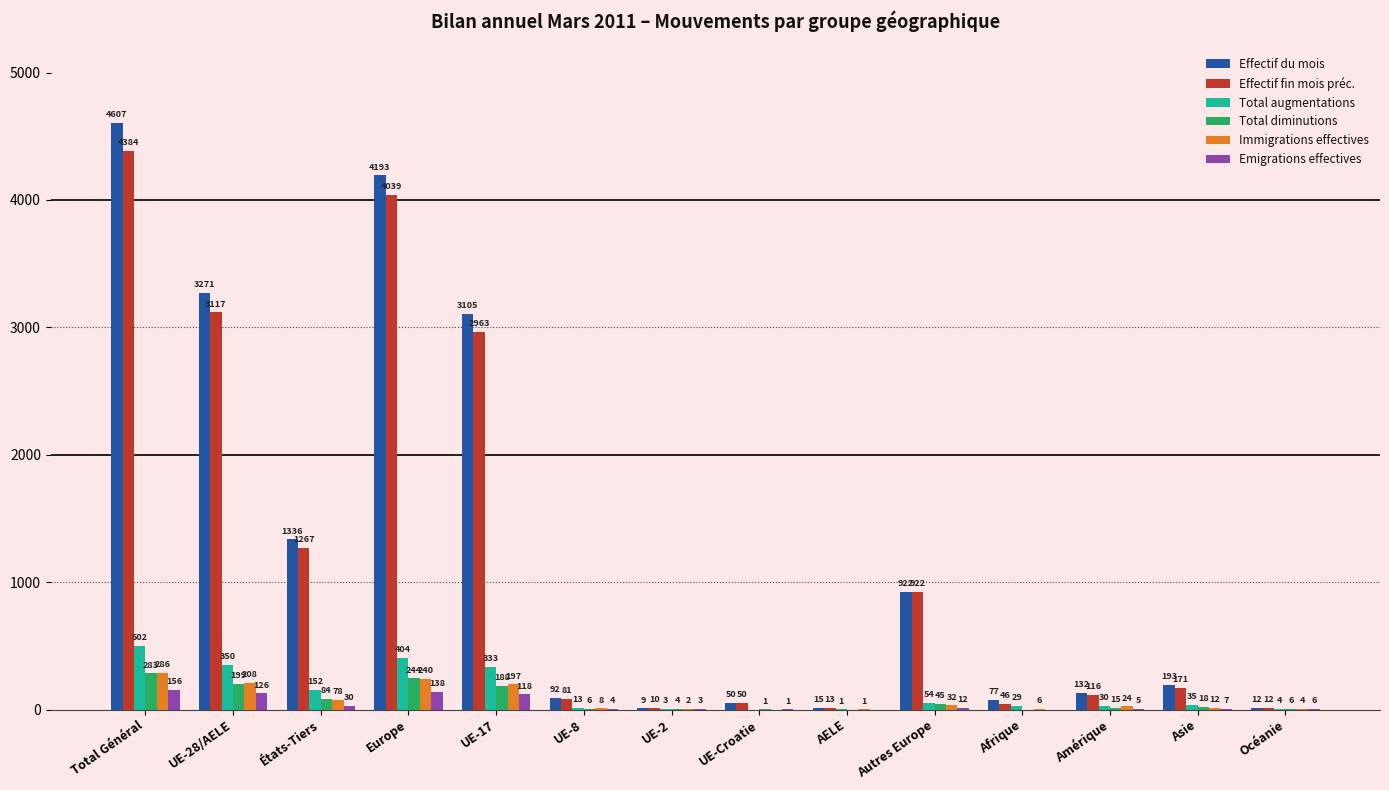

What is the sum of the Effectif fin mois préc. values at AELE and UE-8?

94